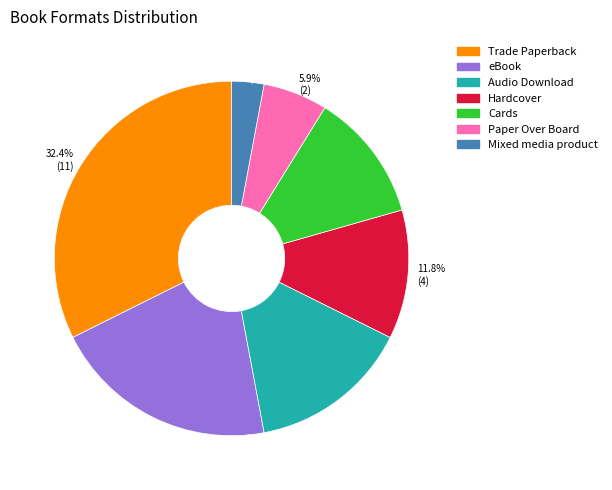

Is there a majority slice in this chart?

No